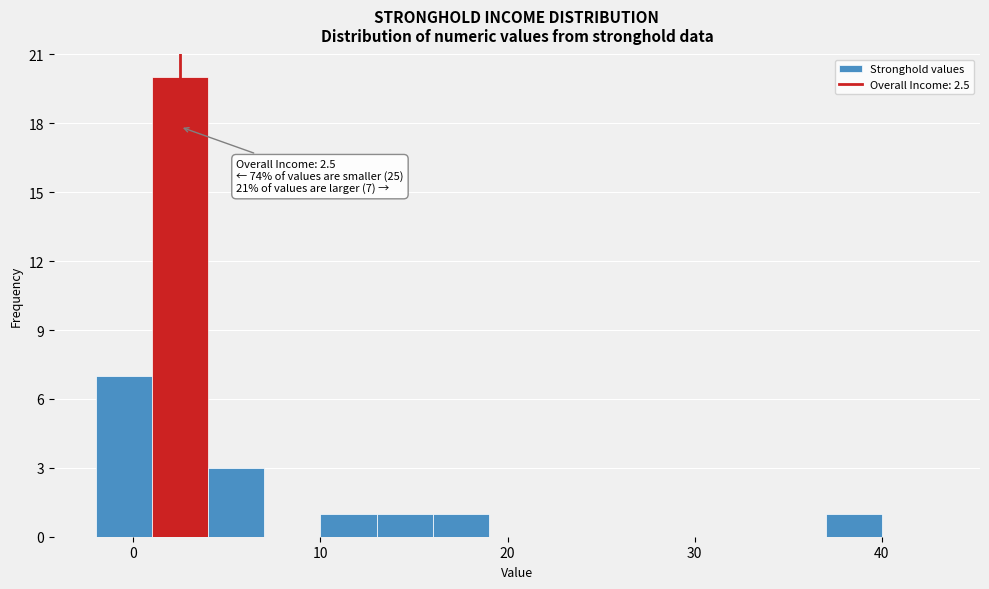

Read against the x-axis, roughly where is the centre of the tallest bar?

3